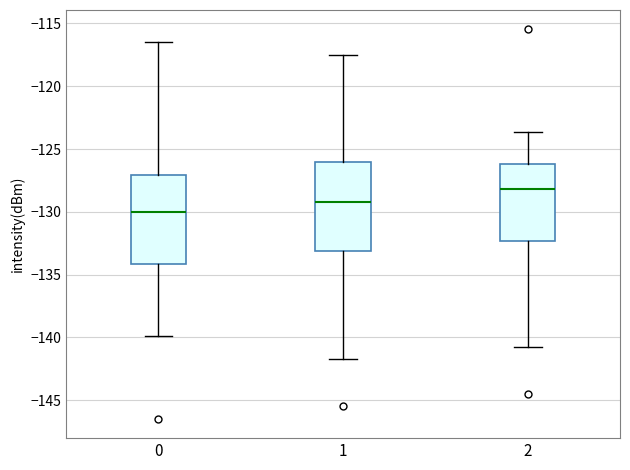

Reading left to right, read every box against the y-axis: the position of its median line, the range the box covers, and the ends of its whiskers. The values are not printed on the chart, so give them approximately, as read against the axis.

0: median -130.0, box -134.0 to -127.0, whiskers -140.0 to -116.5
1: median -129.0, box -133.0 to -126.0, whiskers -141.5 to -117.5
2: median -128.0, box -132.5 to -126.0, whiskers -140.5 to -123.5